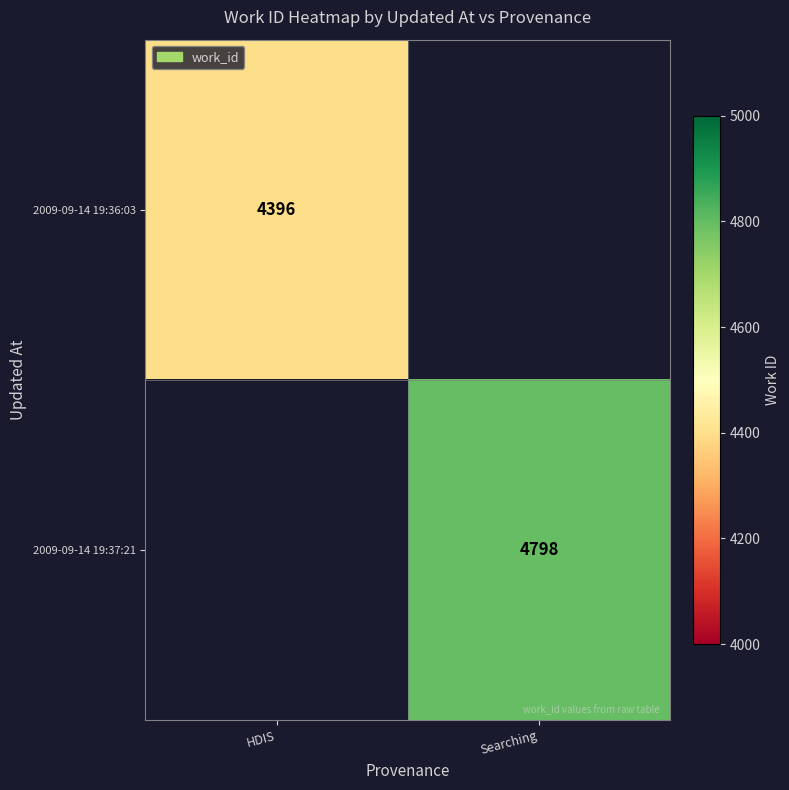

How many distinct data groups are displayed?

2